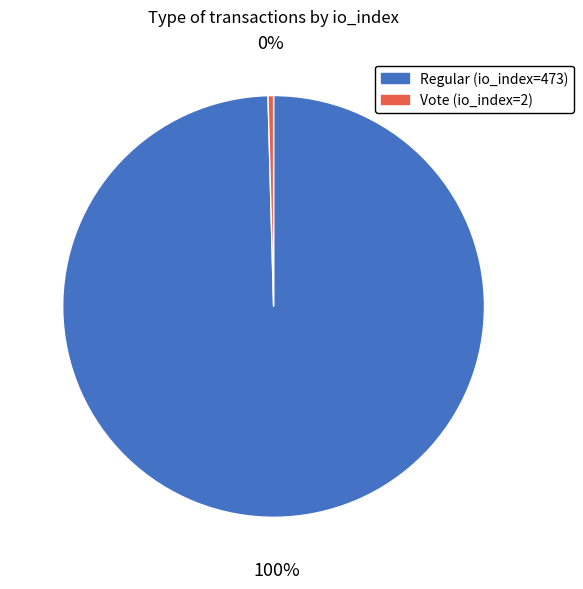

Do Vote (io_index=2) and Regular (io_index=473) together represent more than half of the pie?

Yes